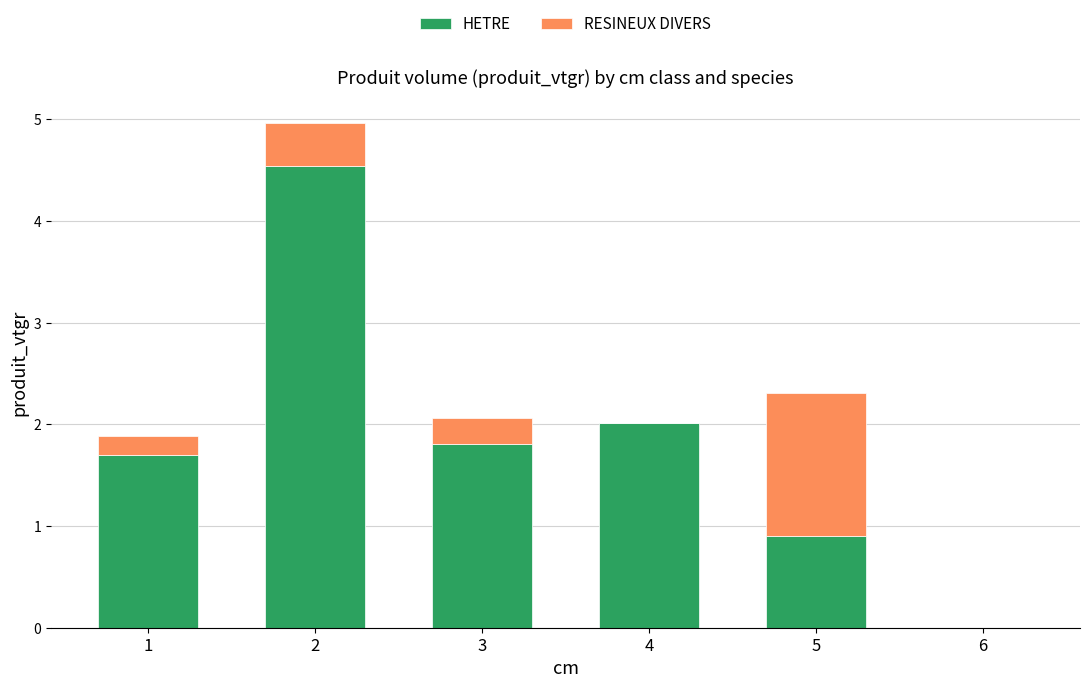

The value of HETRE at 4 is 2.0. True or false?

True